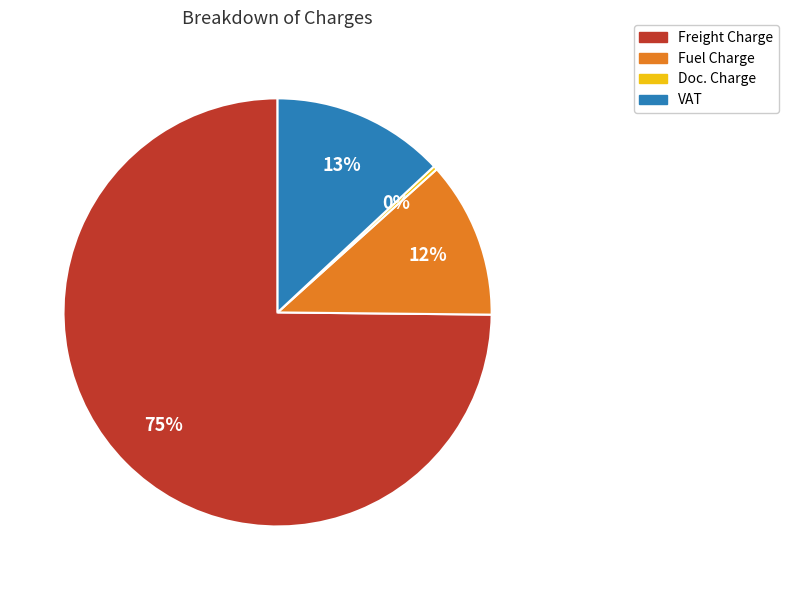

Is it true that Fuel Charge is 12% of the pie?

True